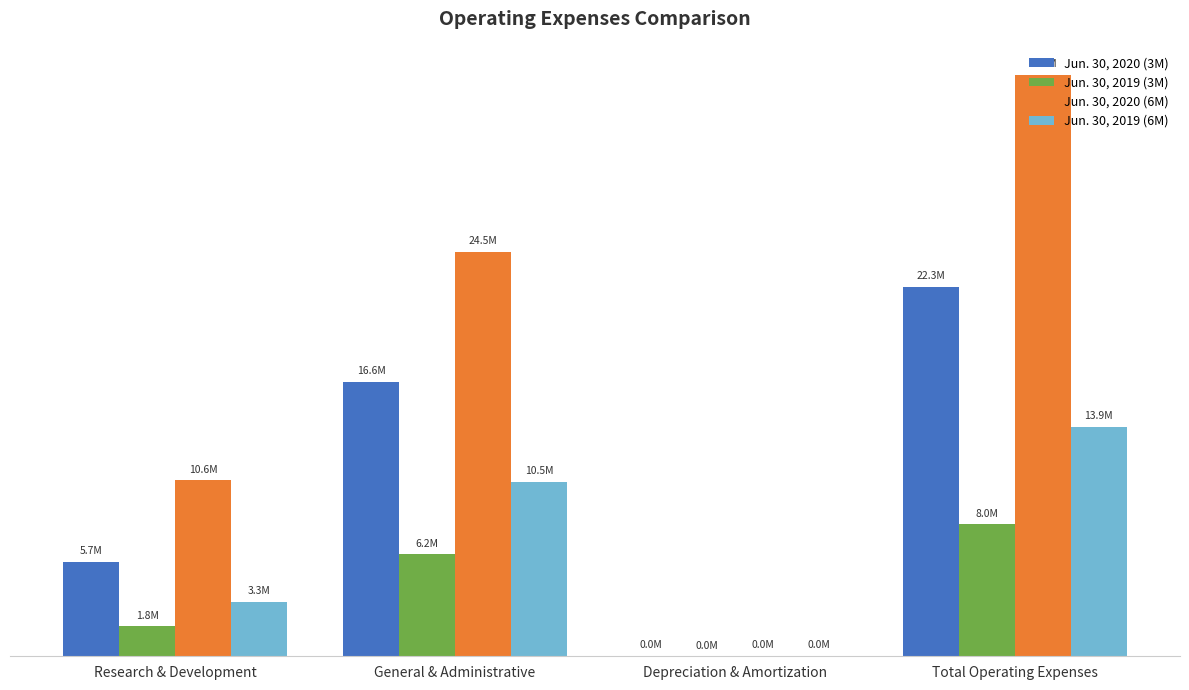

True or false: Jun. 30, 2019 (3M) has a value of 4142 at Depreciation & Amortization.

False